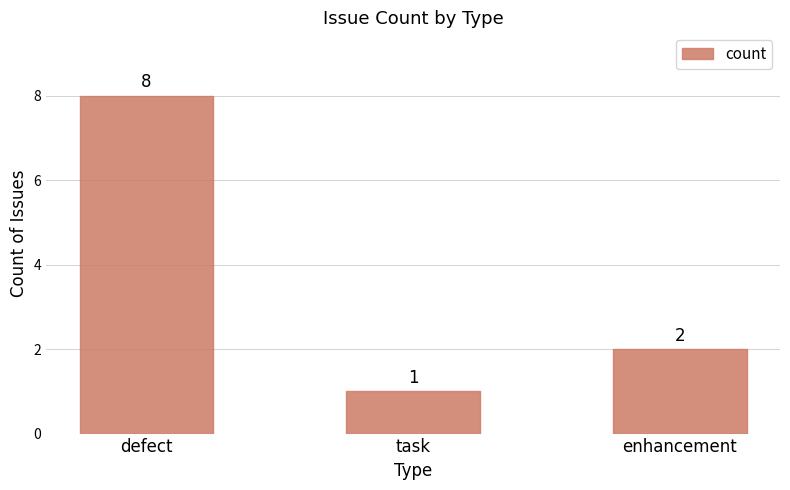

Which category has the lowest value across all series?

task